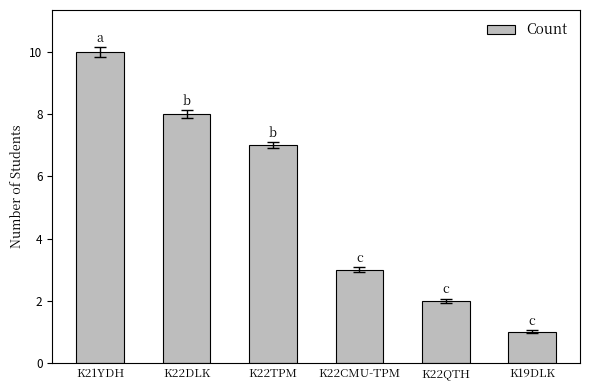

The chart shows a value of 1 at K19DLK. True or false?

True